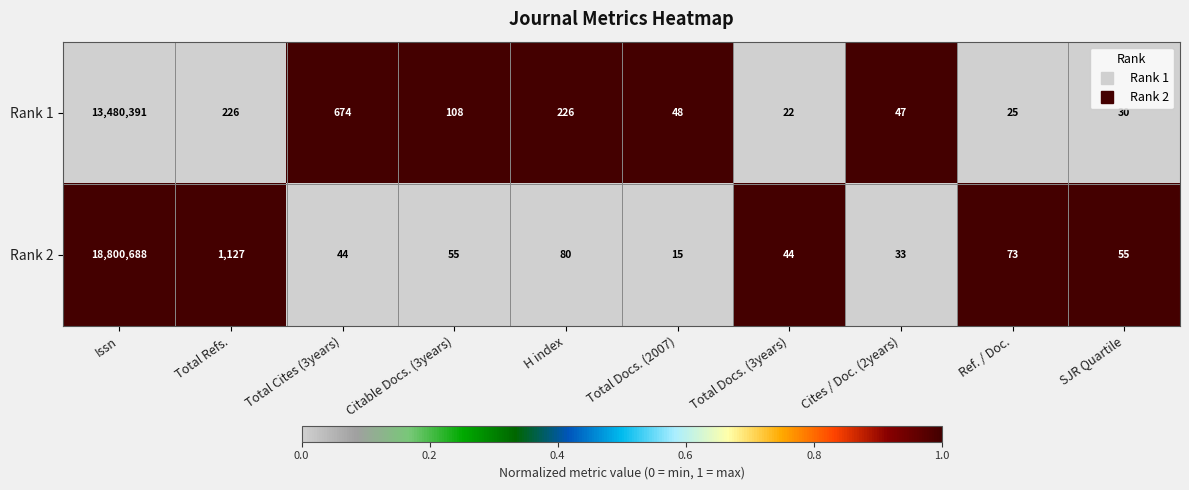

At which label is Rank 2 closest to 9400351?

Total Refs.